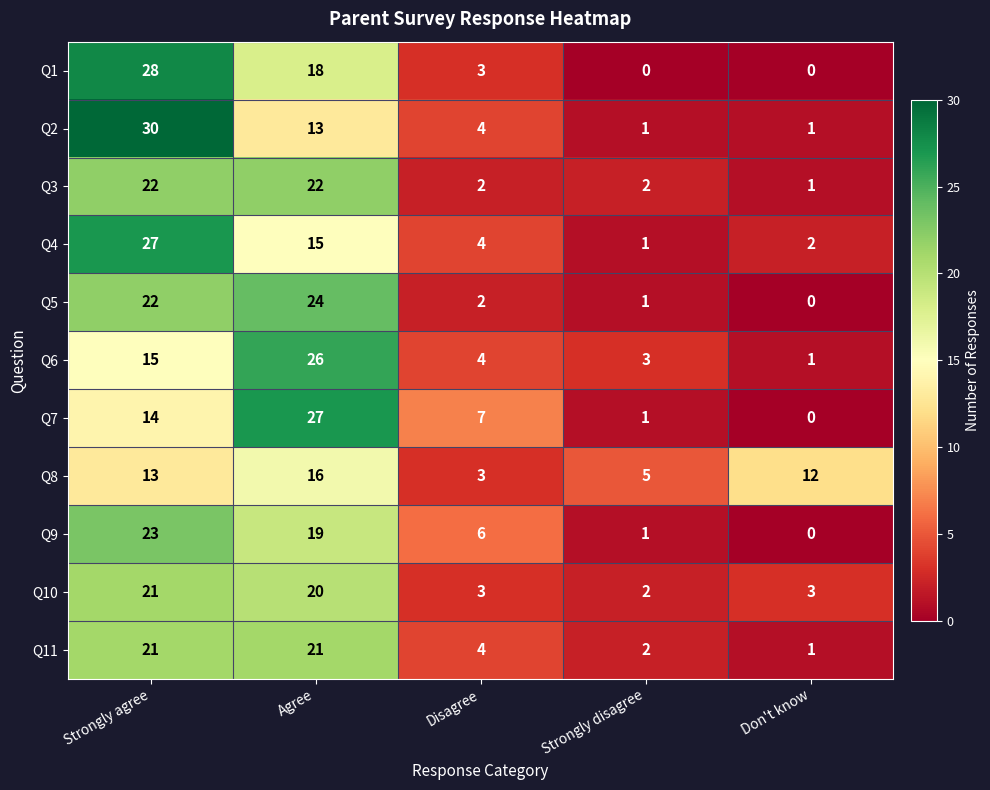

The value of Q10 at Strongly disagree is 2. True or false?

True